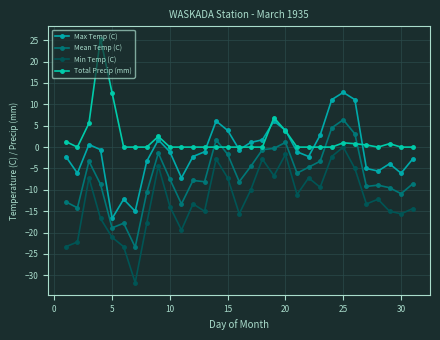

Which series has the largest range (max minus min)?

Min Temp (C)